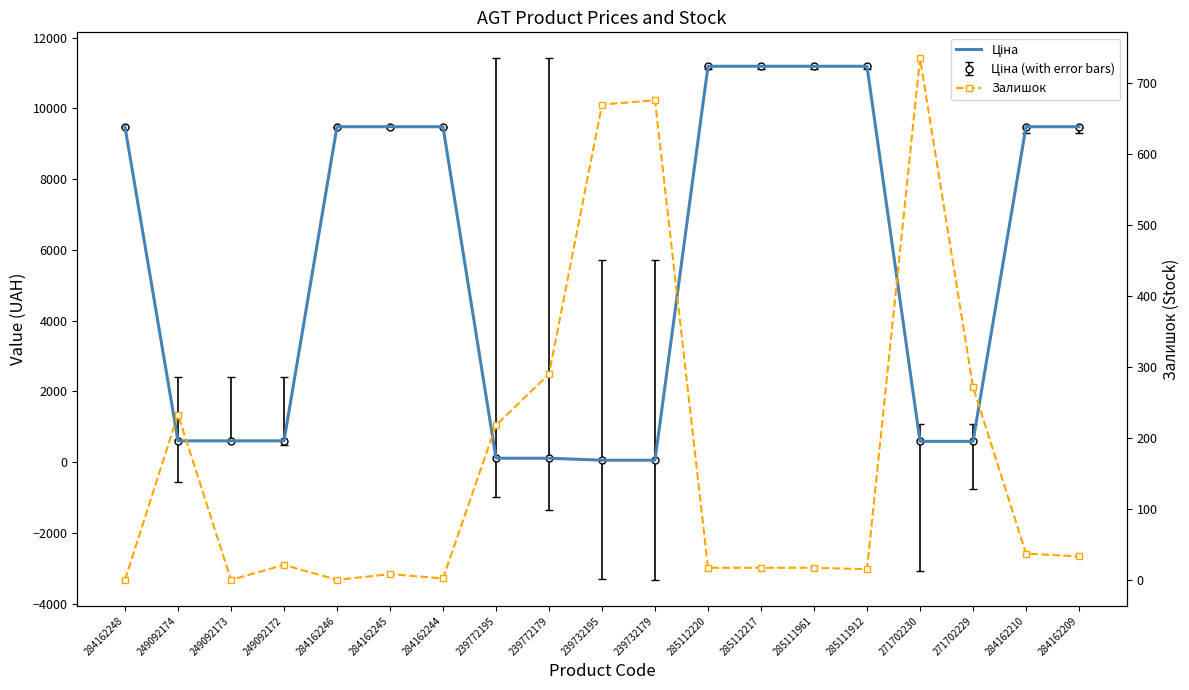

Between which two adjacent categories do Залишок and Ціна first intersect?

284162244 and 239772195